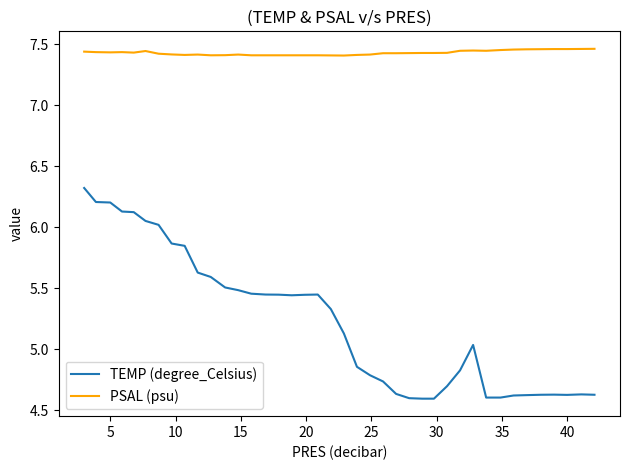

True or false: TEMP (degree_Celsius) and PSAL (psu) intersect in this chart.

False